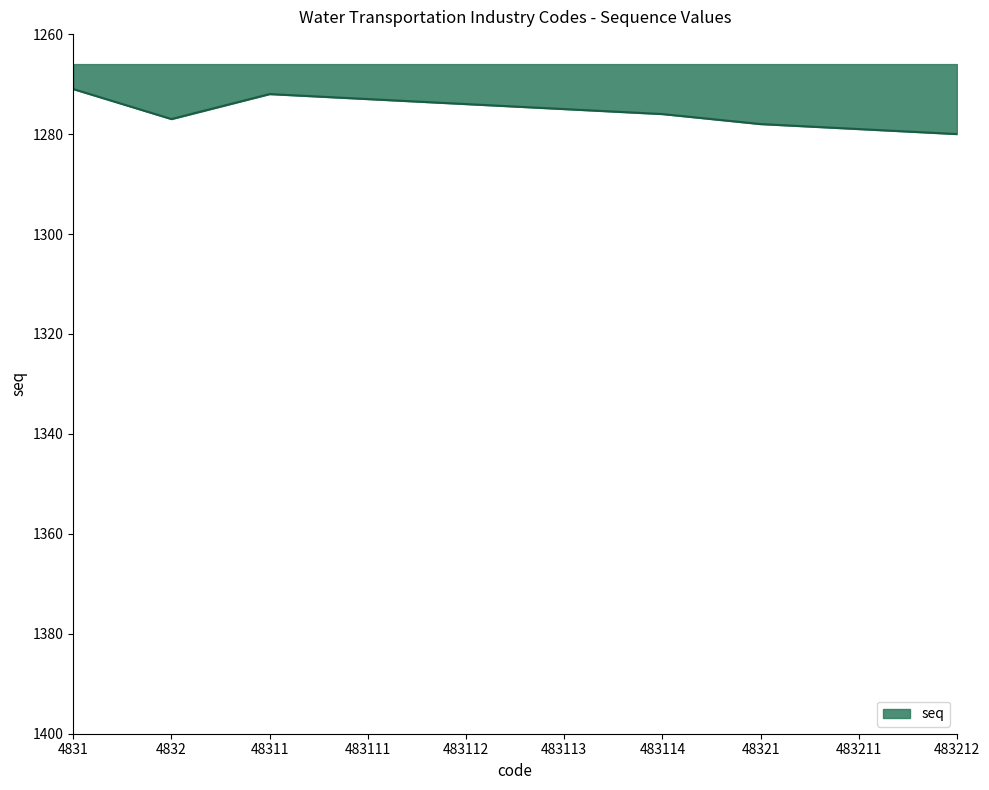

What is the minimum value shown in the chart?

1271